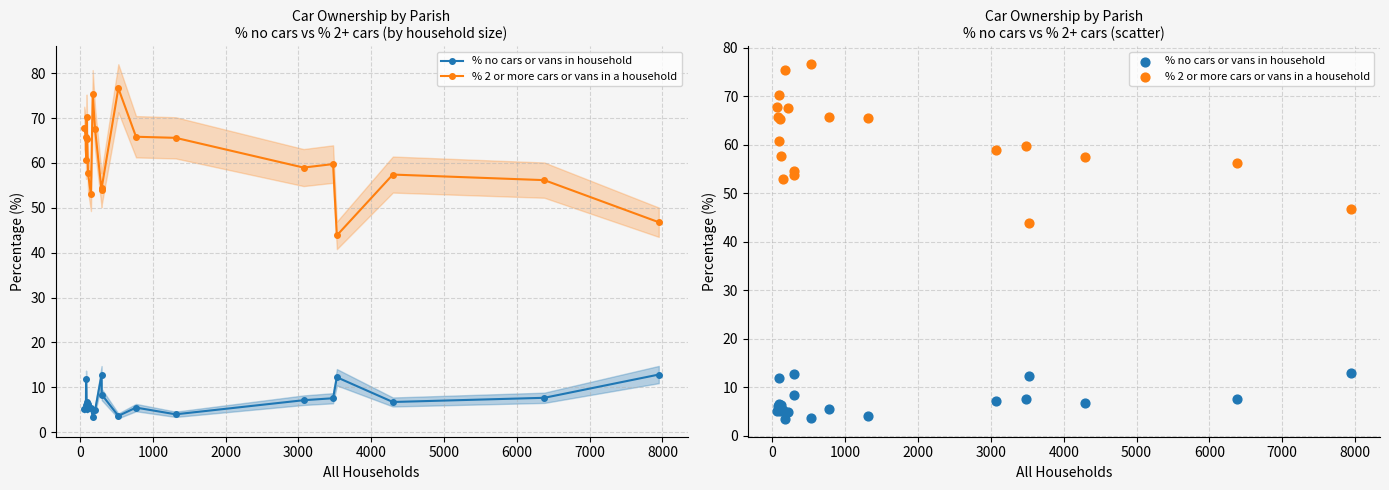

Which series reaches the minimum Y coordinate?

% no cars or vans in household